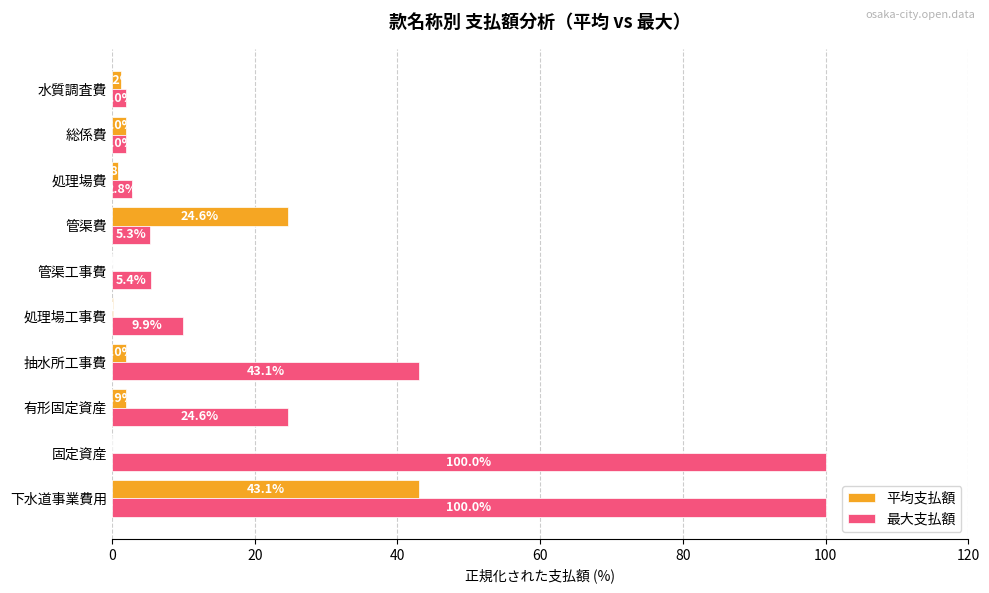

The value of 最大支払額 at 抽水所工事費 is 43.1. True or false?

True